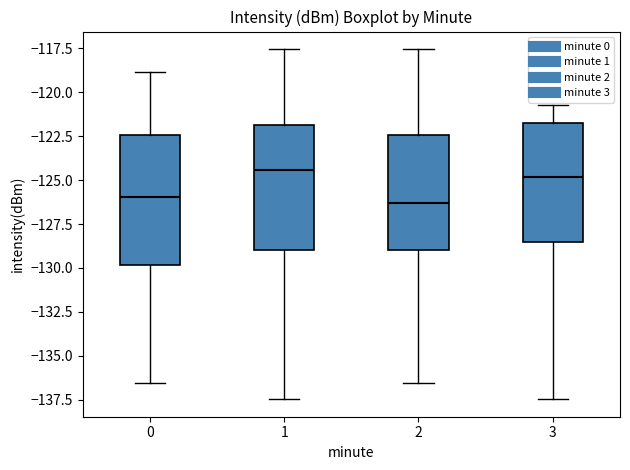

Where is the lower edge of the box at x = 2 on the y-axis? The values are not printed on the chart, so give them approximately, as read against the axis.

-129.0